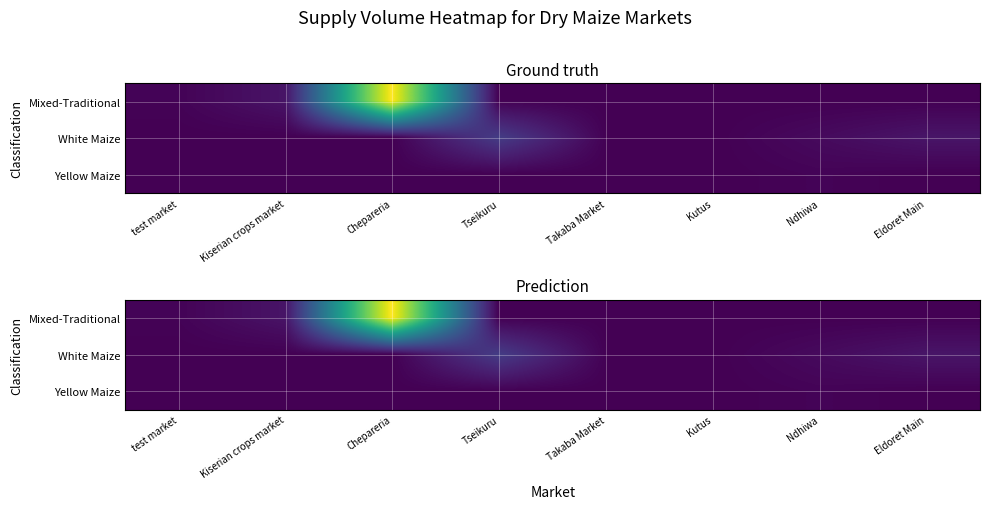

What is the difference between the second highest and second lowest values in the White Maize series?

6300